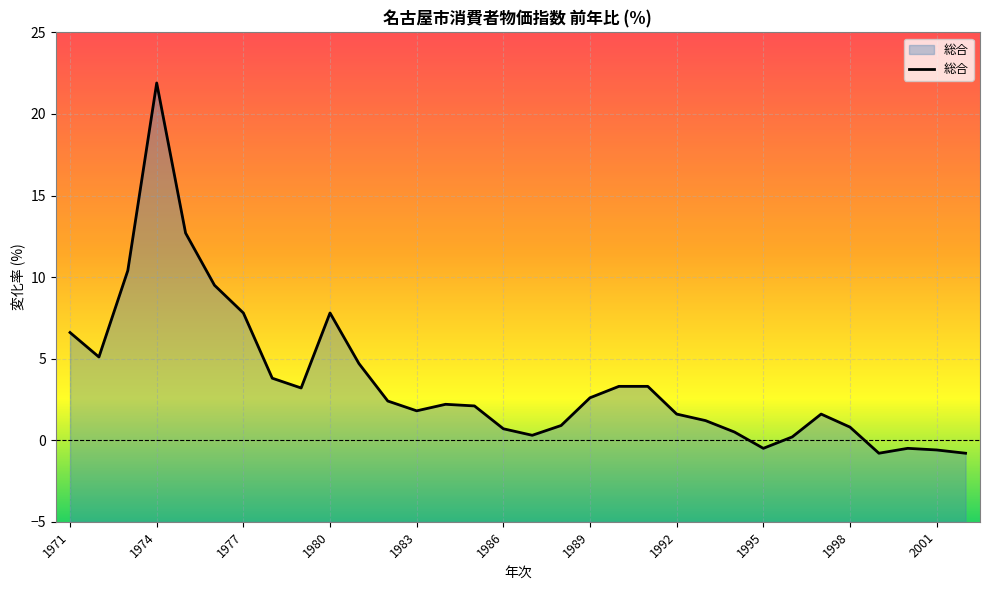

The chart shows a value of -0.5 at 2000. True or false?

True